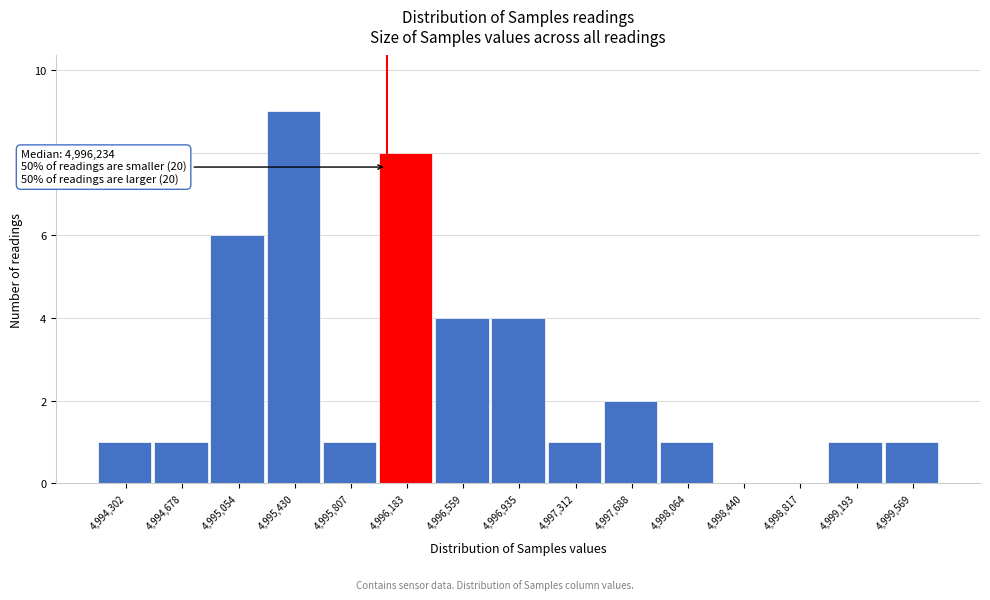

Reading left to right, extract all data points from this chart.

4,994,302=1	4,994,678=1	4,995,054=6	4,995,430=9	4,995,807=1	4,996,183=8	4,996,559=4	4,996,935=4	4,997,312=1	4,997,688=2	4,998,064=1	4,998,440=0	4,998,817=0	4,999,193=1	4,999,569=1